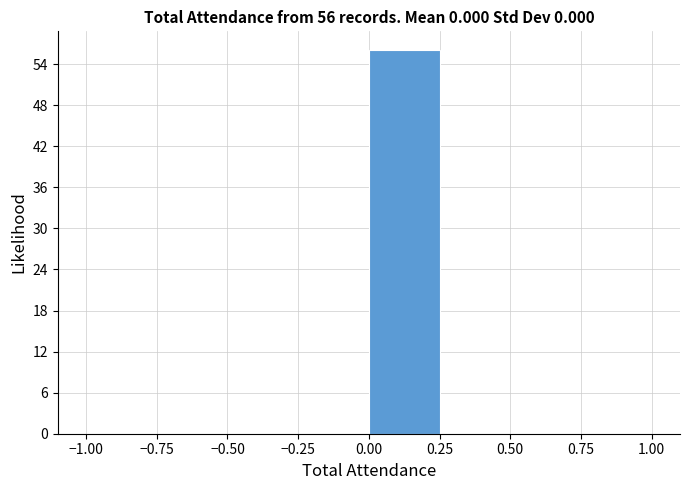

Which range on the x-axis has the tallest bar?

0.00 to 0.25